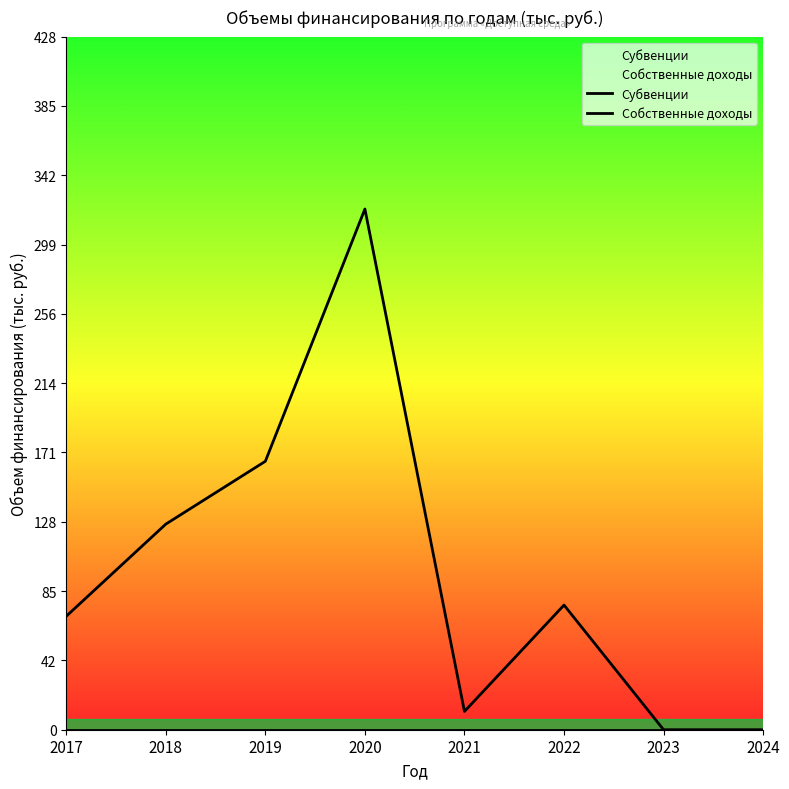

Is it true that Собственные доходы equals 321.6 at 2020?

True